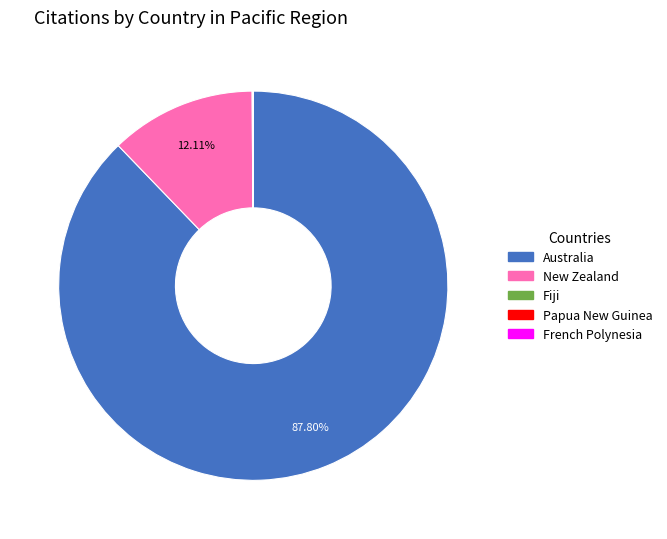

What is the largest slice in the pie chart?

Australia